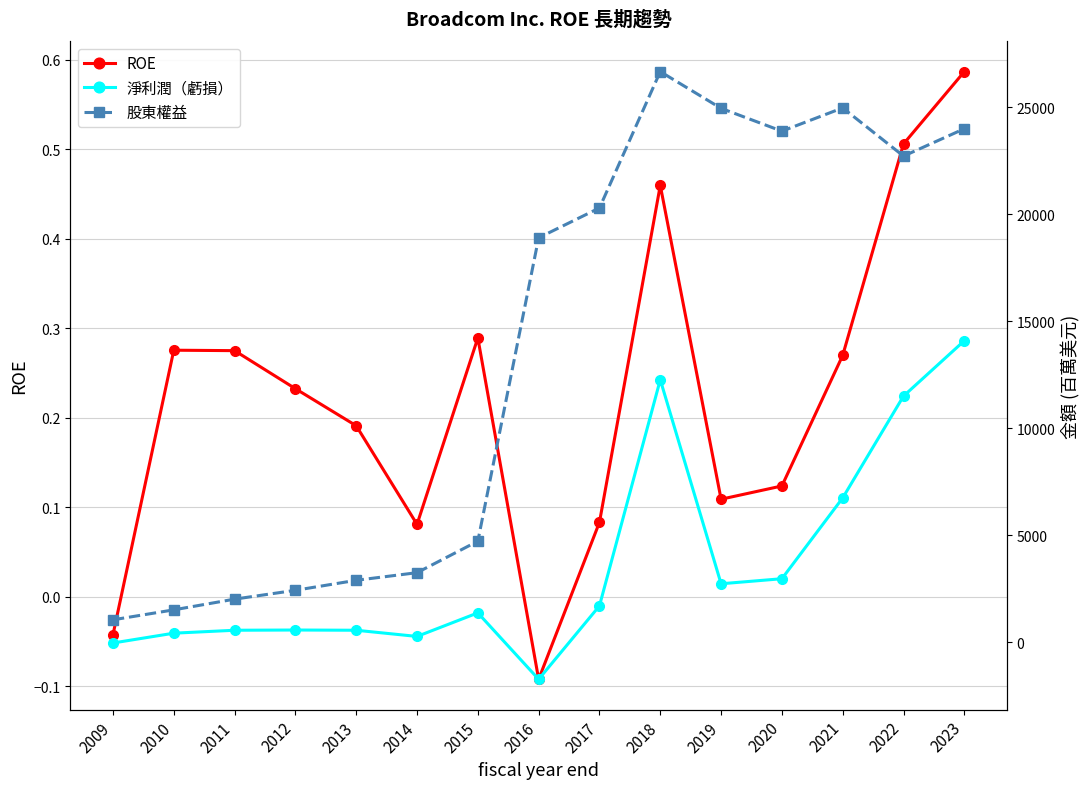

At 2017, list the series in order from largest to smallest.

股東權益, 淨利潤（虧損）, ROE